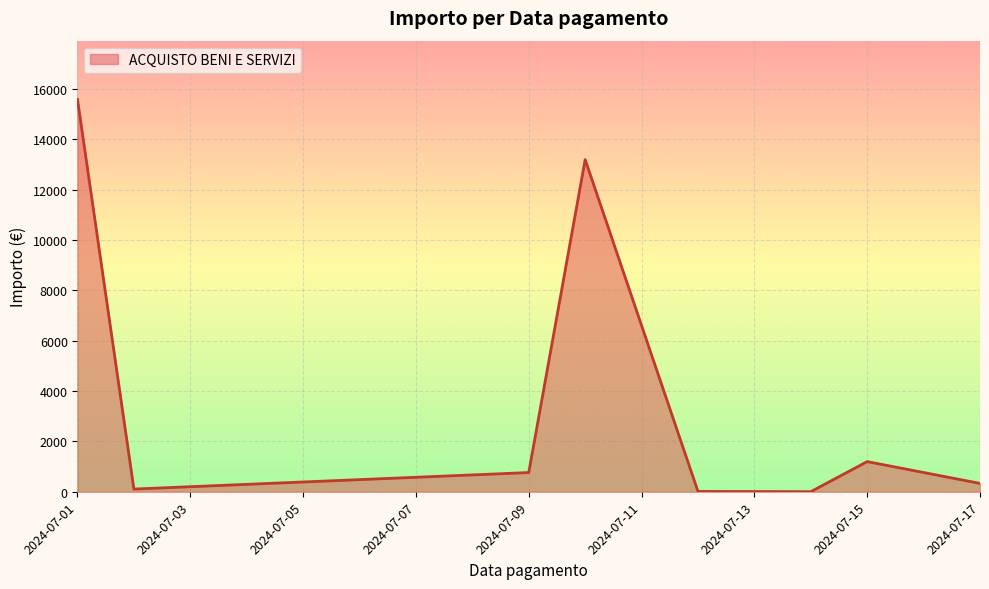

Does the chart have visible grid lines?

Yes